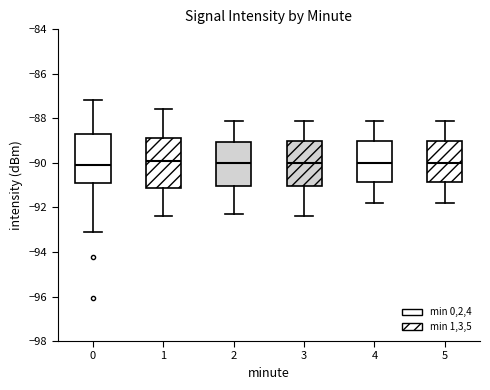

Reading left to right, transcribe this box plot: for each box, give where its median line is, the range the box spans, and where its two whiskers end, as read against the y-axis. The values are not printed on the chart, so give them approximately, as read against the axis.

0: median -90.2, box -91.0 to -88.8, whiskers -93.2 to -87.2
1: median -89.8, box -91.2 to -88.8, whiskers -92.4 to -87.6
2: median -90.0, box -91.0 to -89.0, whiskers -92.2 to -88.0
3: median -90.0, box -91.0 to -89.0, whiskers -92.4 to -88.0
4: median -90.0, box -90.8 to -89.0, whiskers -91.8 to -88.0
5: median -90.0, box -90.8 to -89.0, whiskers -91.8 to -88.0